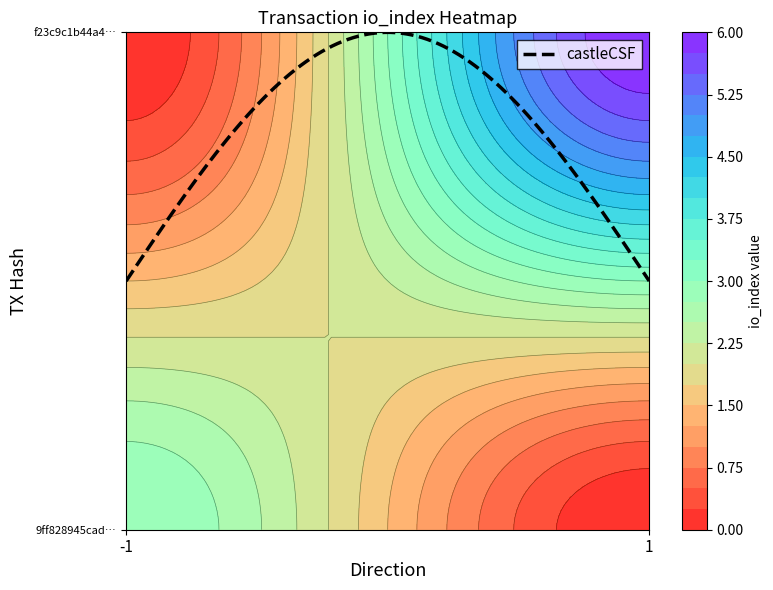

At how many categories does at least one series exceed 3?

1